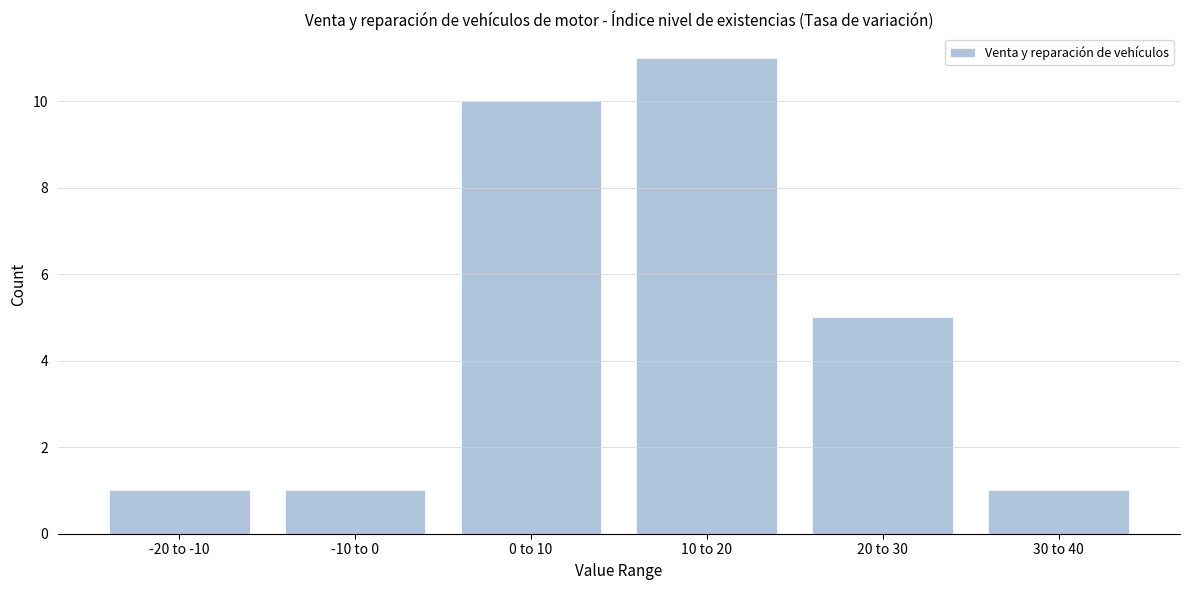

Reading left to right, transcribe all the data shown in this chart.

1	1	10	11	5	1